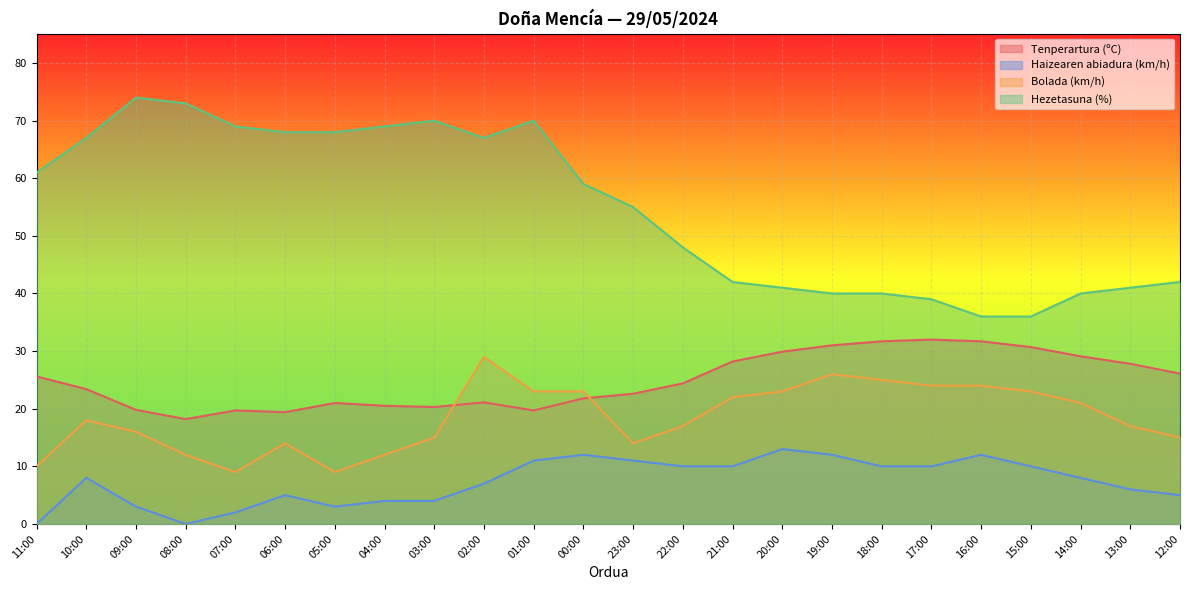

Where is the first local maximum for Tenperartura (ºC)?

07:00